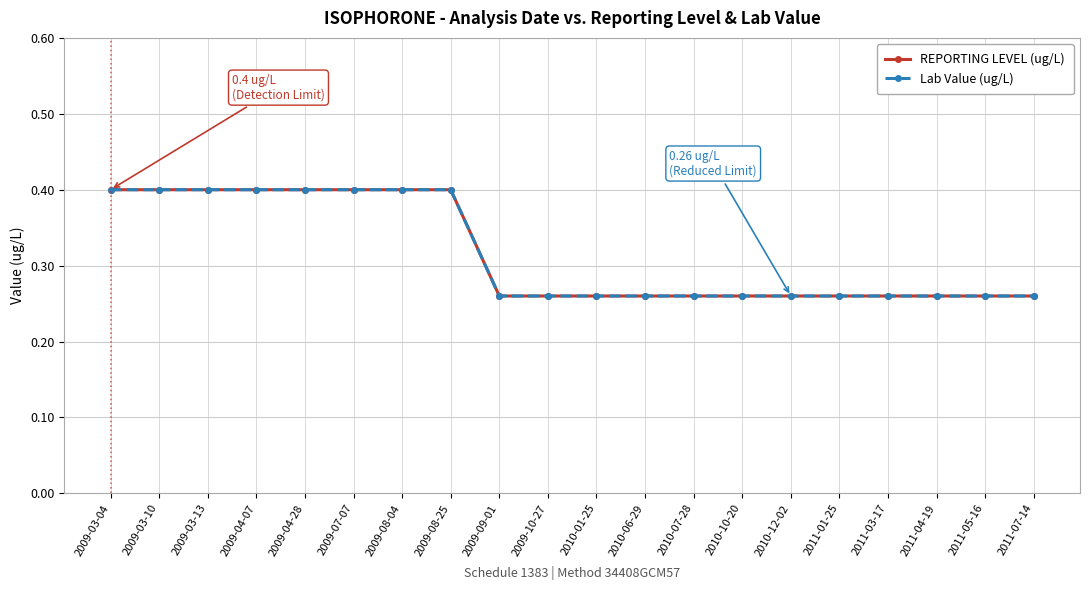

Is it true that Lab Value (ug/L) equals 0.3 at 2010-12-02?

False